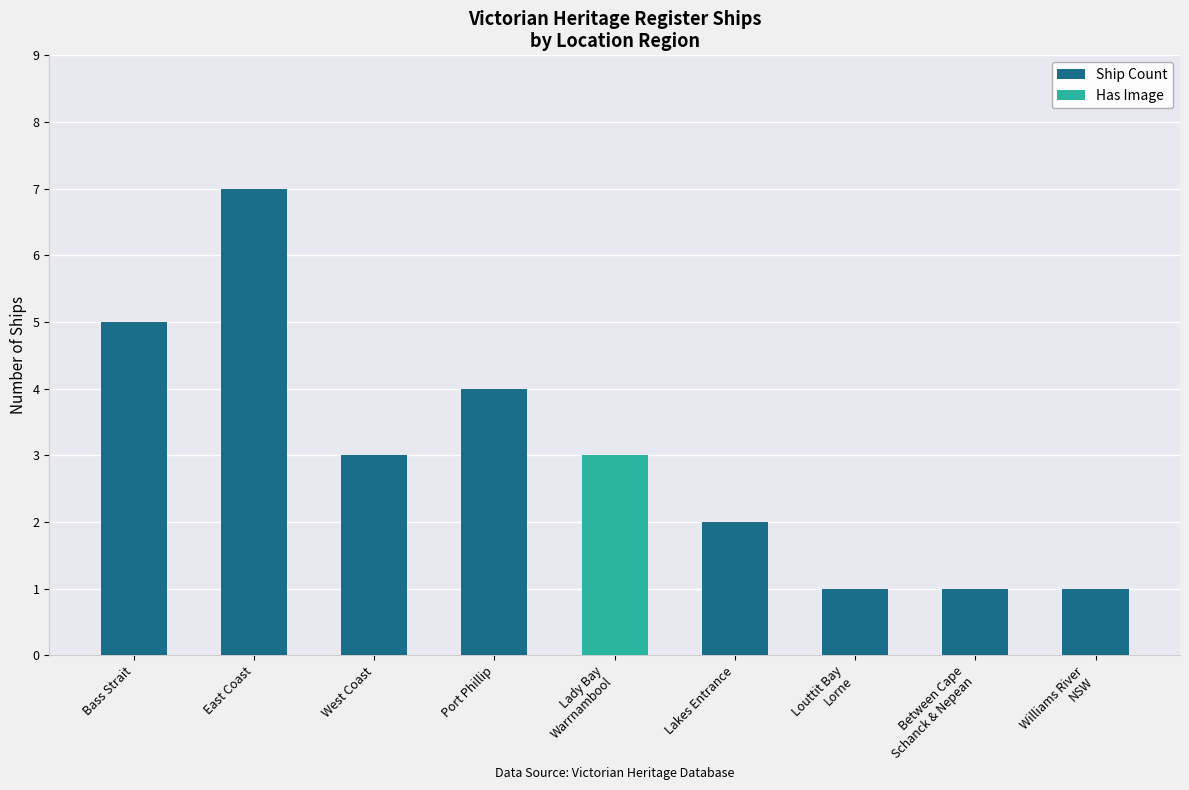

The Ship Count series shows 0 at Louttit Bay
Lorne. True or false?

False